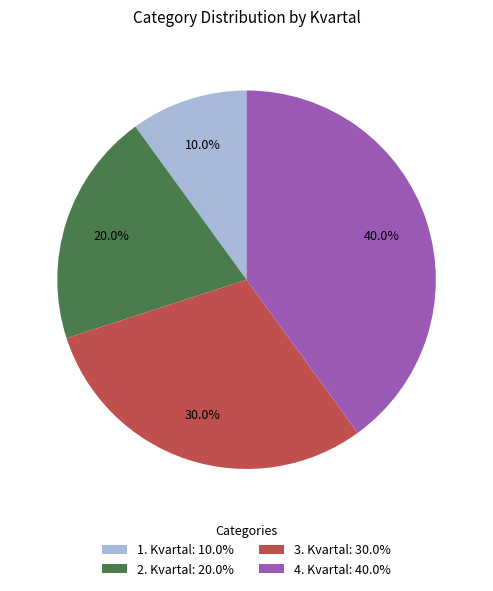

Rank the categories by value from lowest to highest.

1. Kvartal, 2. Kvartal, 3. Kvartal, 4. Kvartal